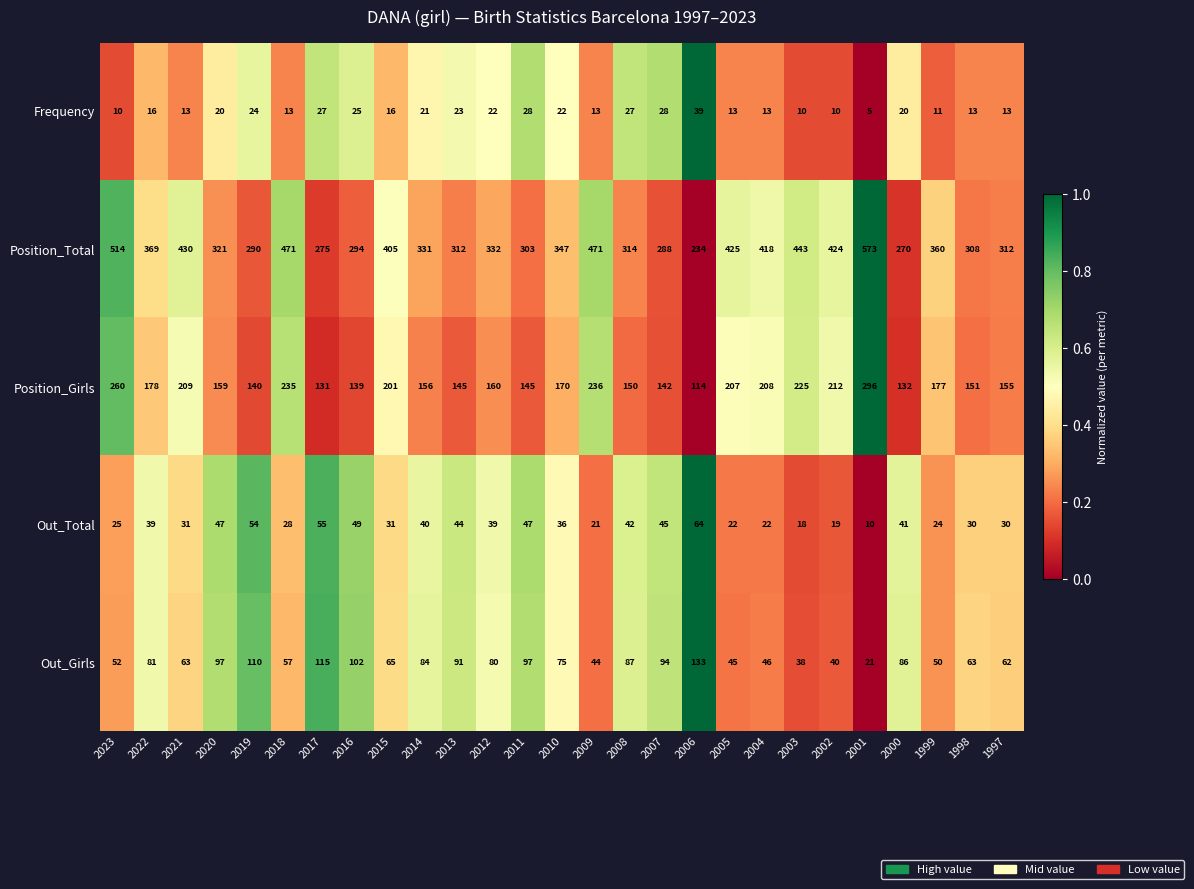

What is the spread (max minus min) of values at 2018?

458